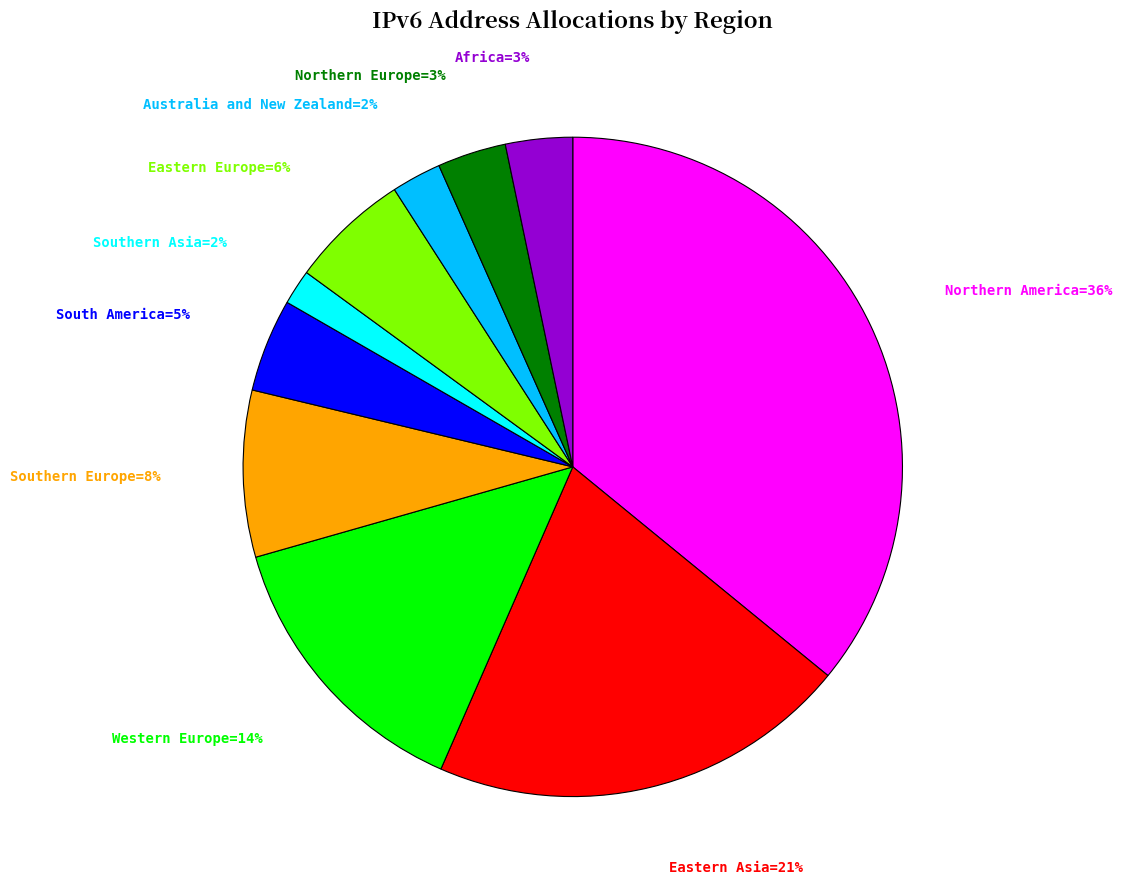

Is it true that Southern Europe=8% is 8% of the pie?

True